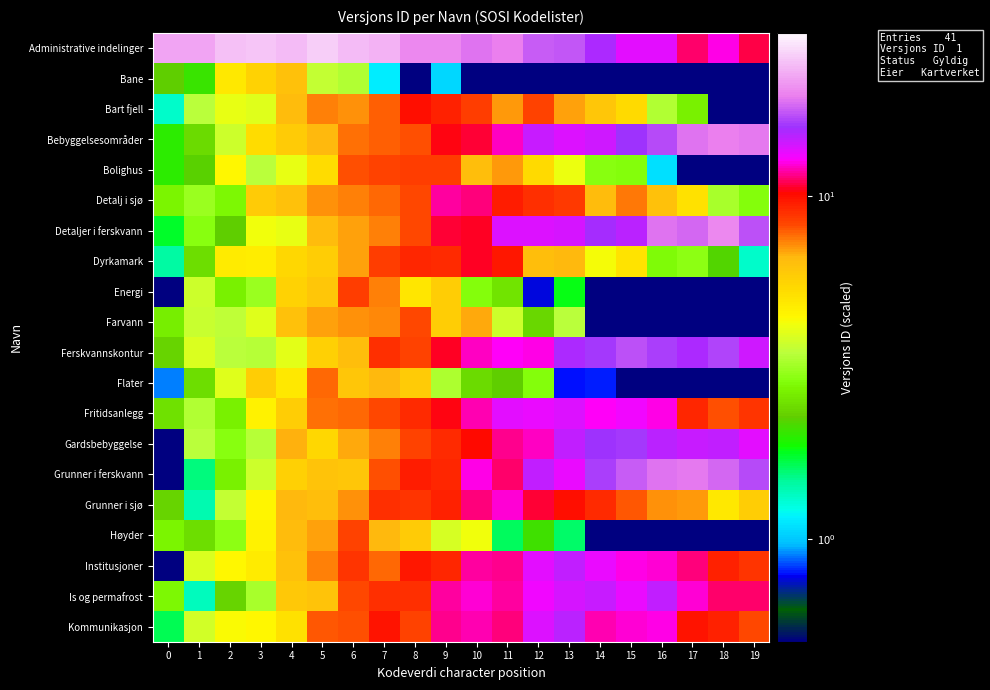

Which has a higher value, 6 or 10?

6